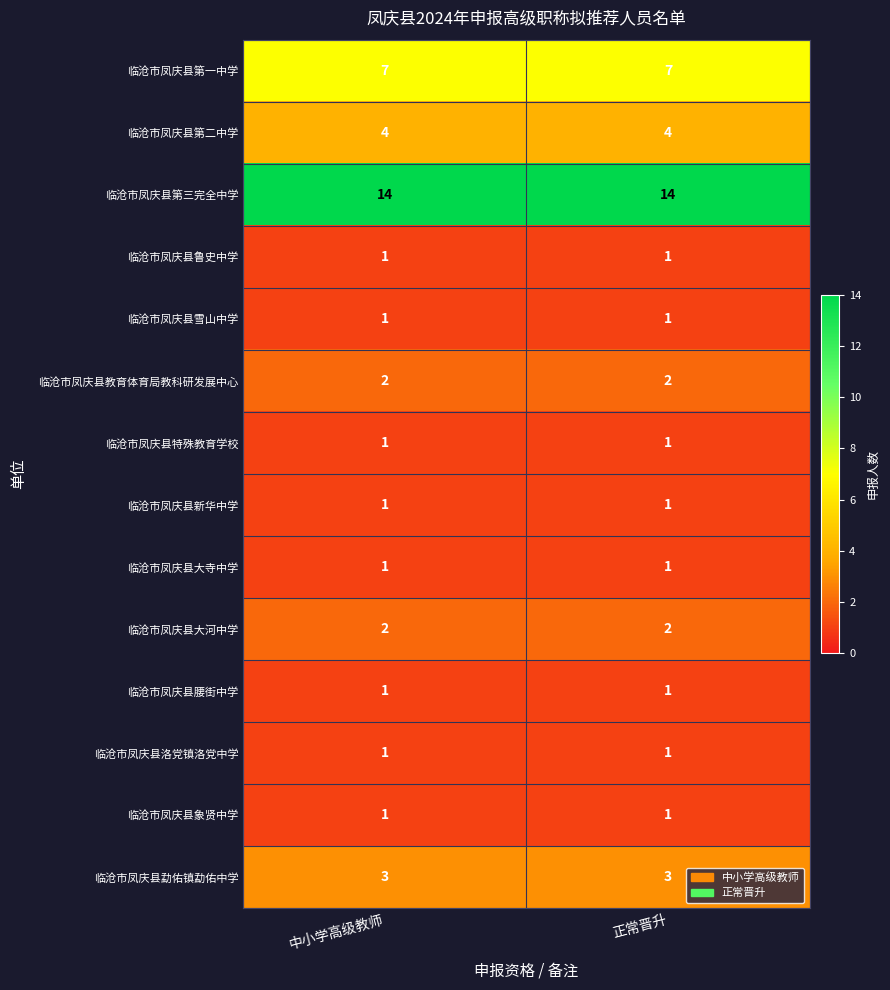

What is the average value of the 临沧市凤庆县第一中学 series?

7